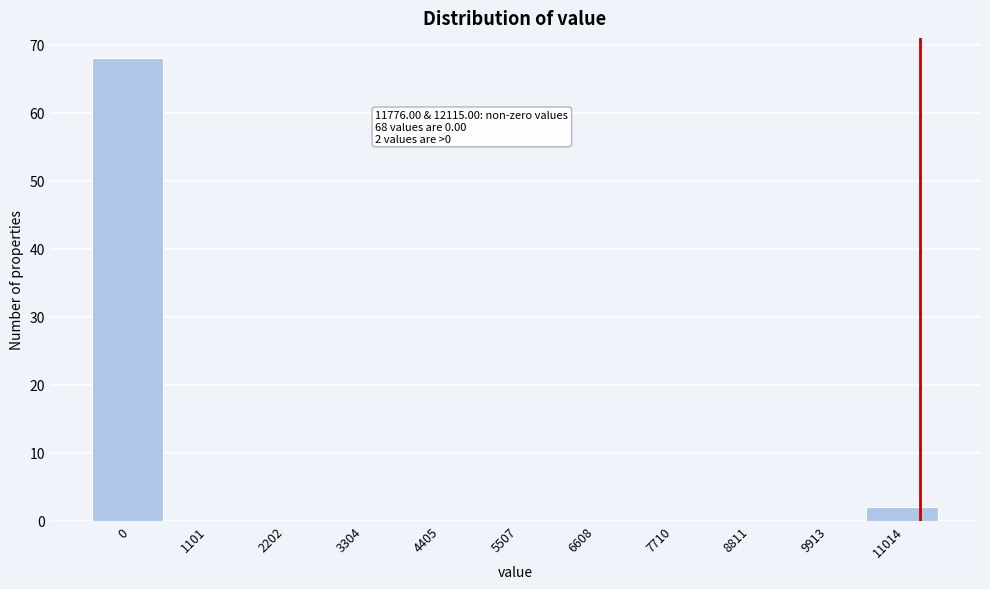

Reading left to right, list all the values displayed in this chart.

0=68	1101=0	2202=0	3304=0	4405=0	5507=0	6608=0	7710=0	8811=0	9913=0	11014=2